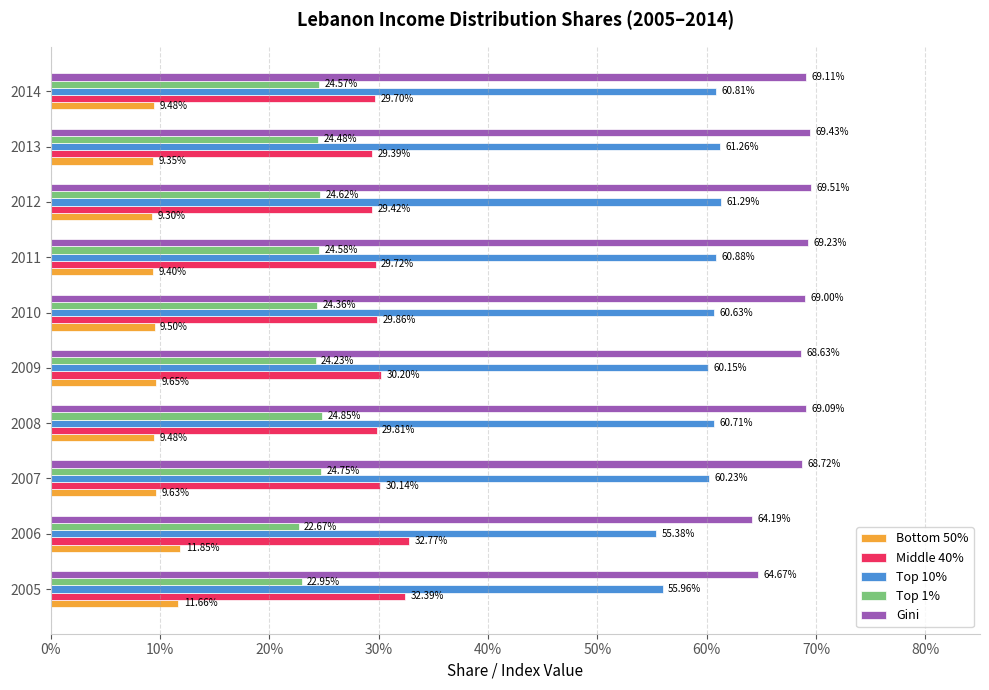

What are all the series names shown in the legend?

Bottom 50%, Middle 40%, Top 10%, Top 1%, Gini